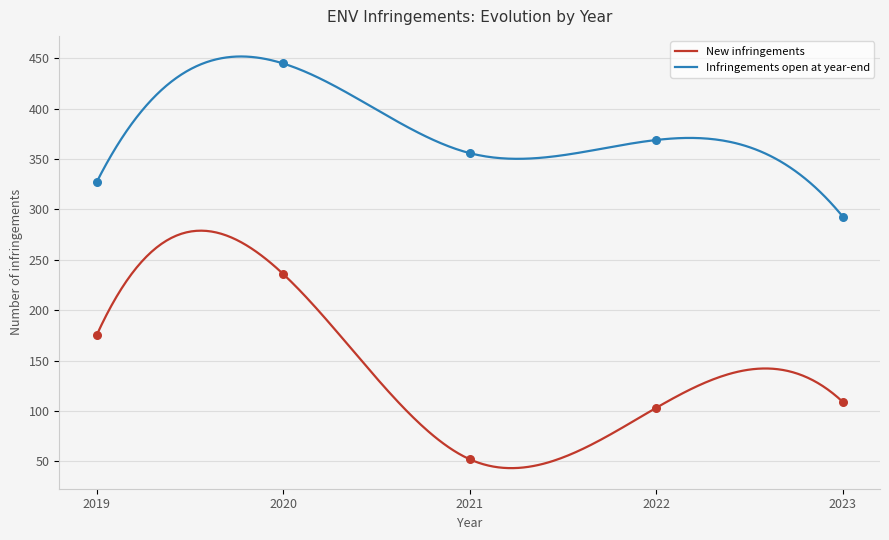

Is the value of New infringements at 2019 greater than the value of Infringements open at year-end at 2020?

No